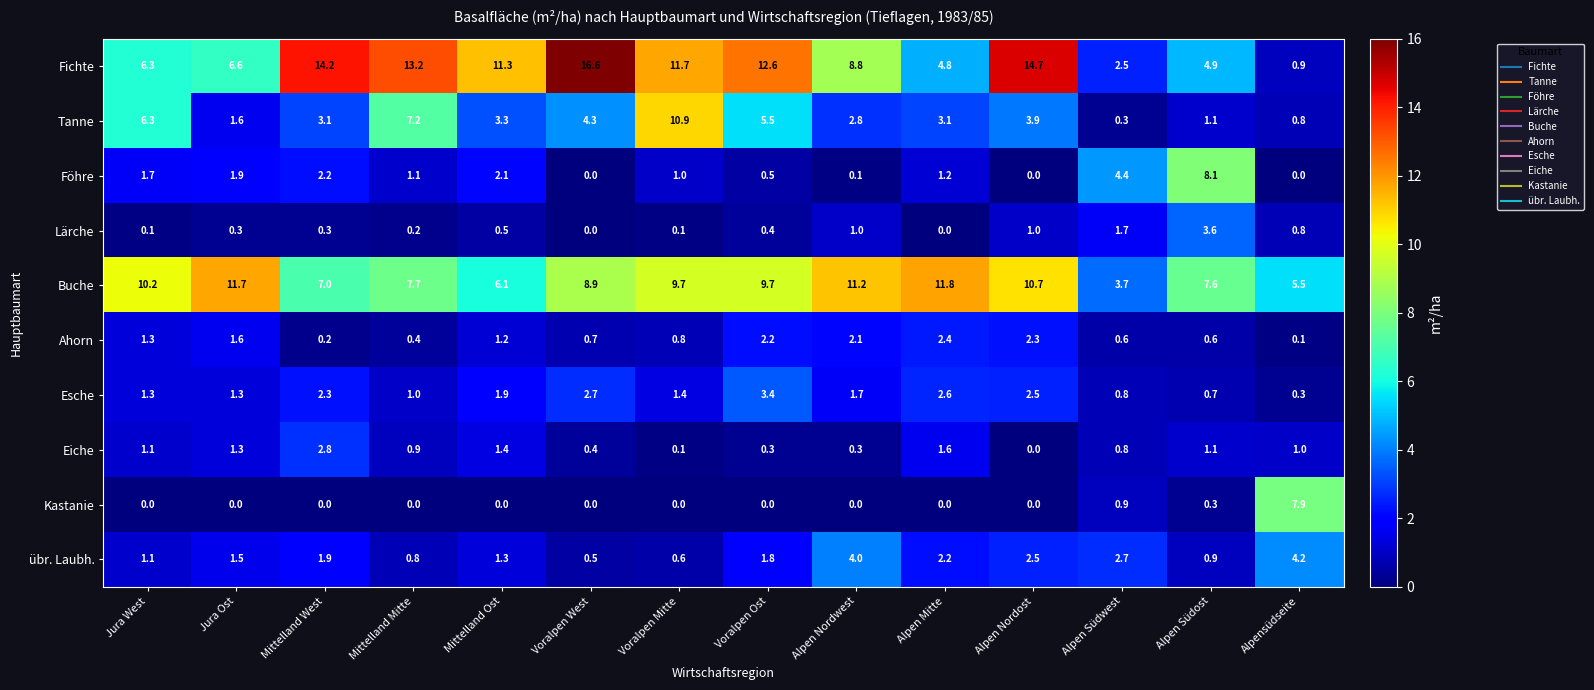

At which label does übr. Laubh. reach its minimum?

Voralpen West